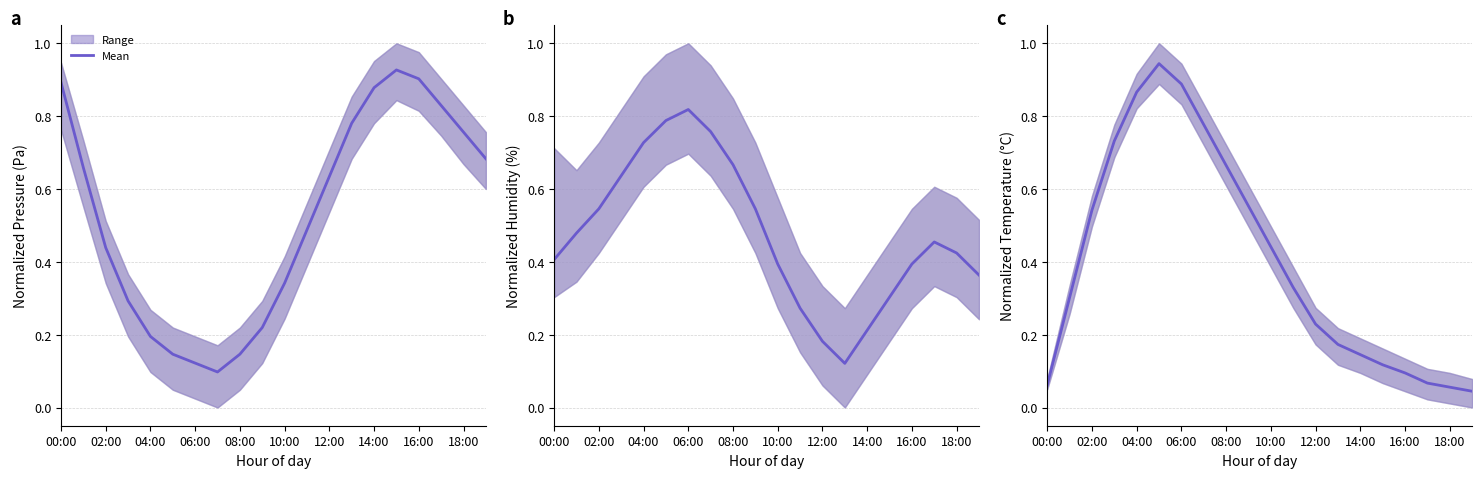

At which category does the chart reach its minimum across all series?

19